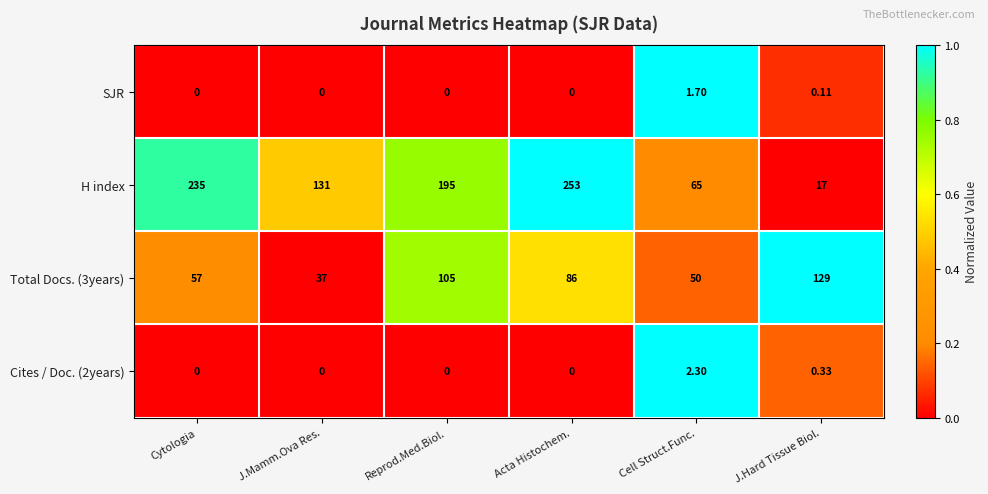

Which series has the largest total across all categories?

H index